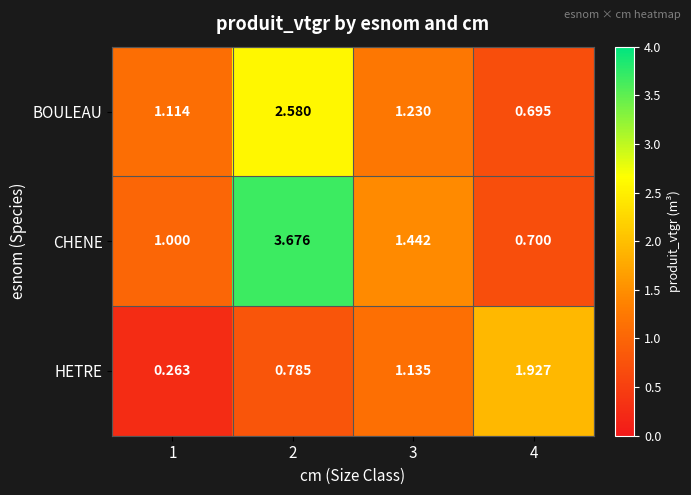

Which series has the largest total across all categories?

CHENE